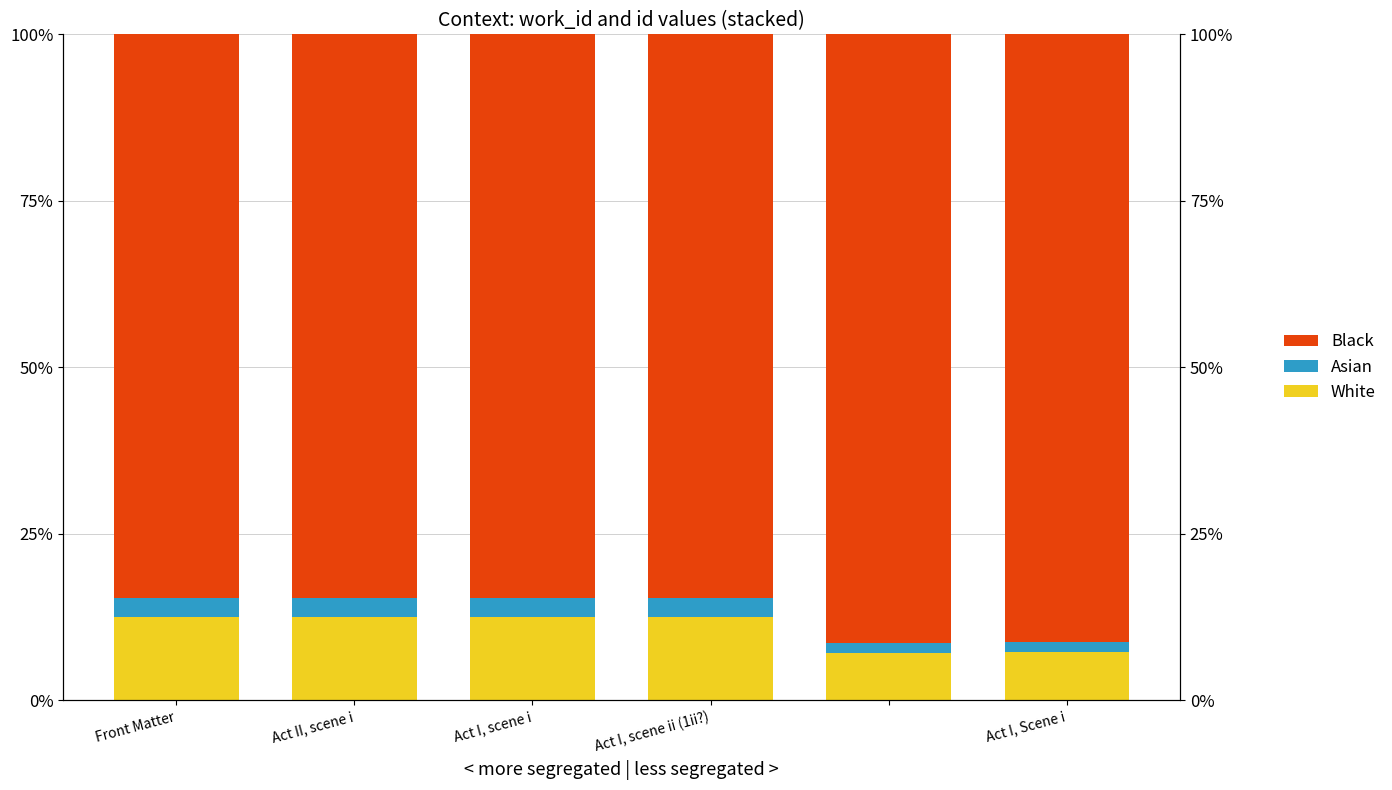

Rank the categories by Black value from lowest to highest.

Act II, scene i, Front Matter, Act I, scene i, Act I, scene ii (1ii?), 5, Act I, Scene i